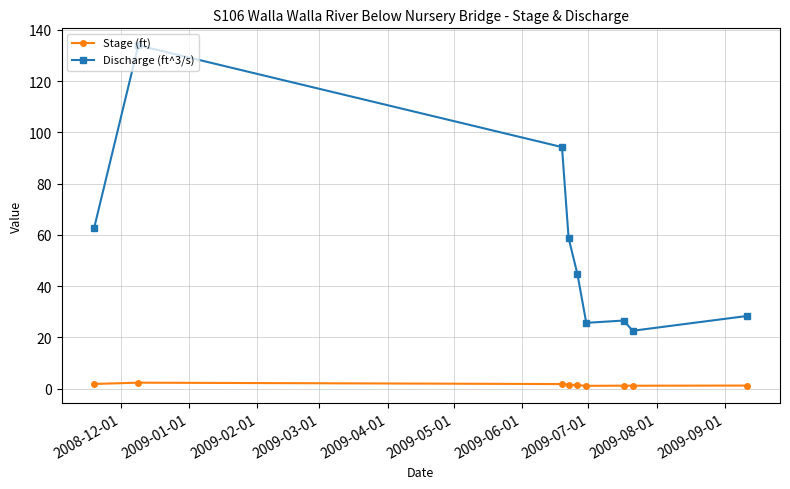

True or false: Stage (ft) and Discharge (ft^3/s) cross at least once.

False